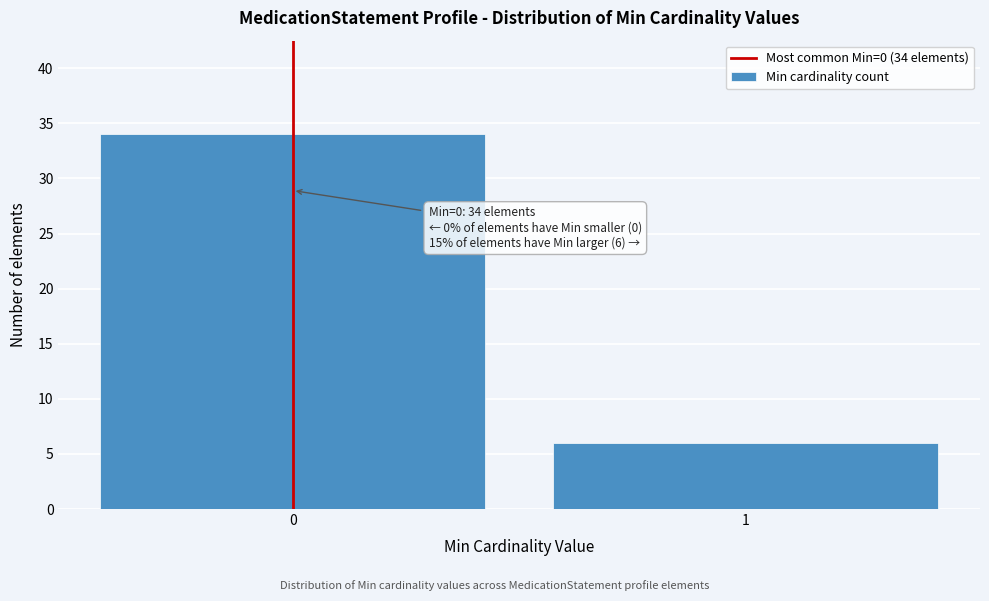

Reading left to right, extract all data points from this chart.

0=34	1=6